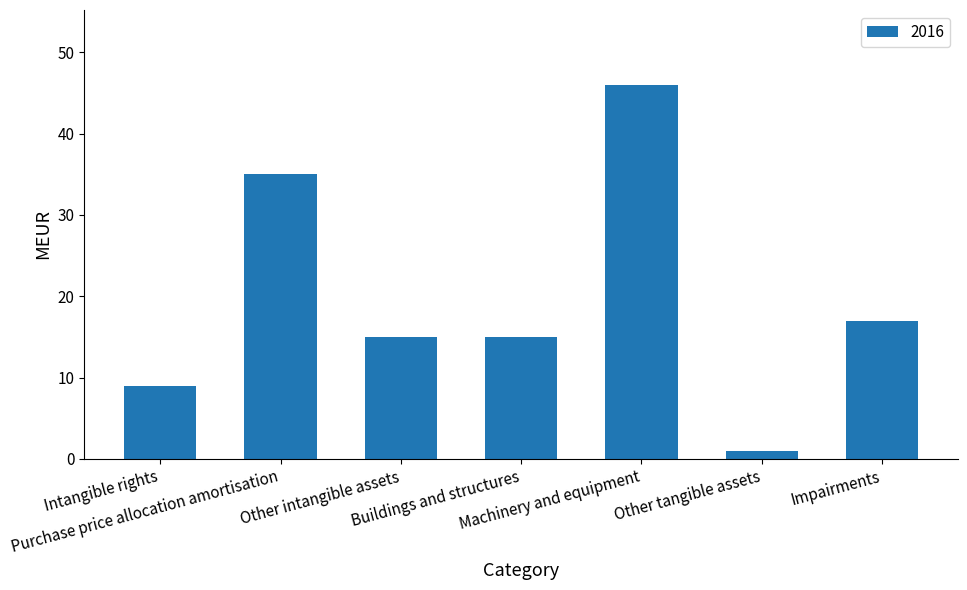

Where is the data nearest to the value 23?

Impairments